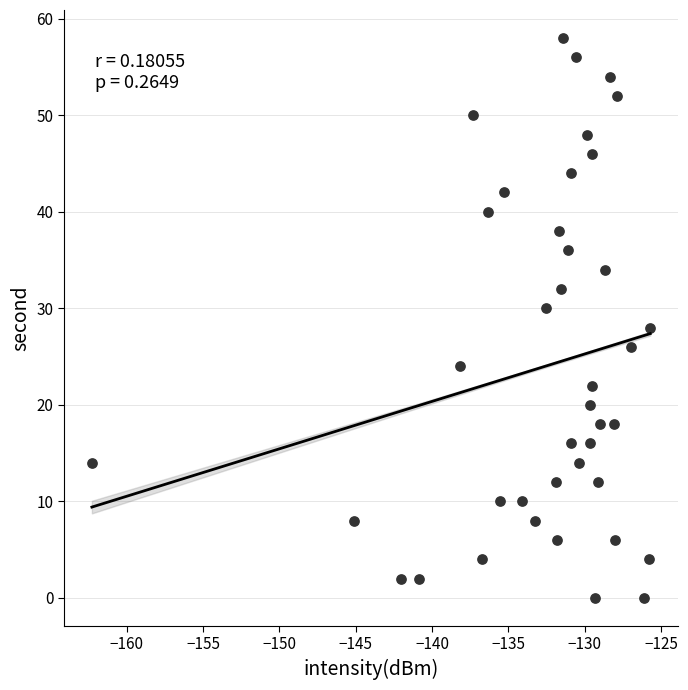

What is the range of Y values (max minus min)?

58